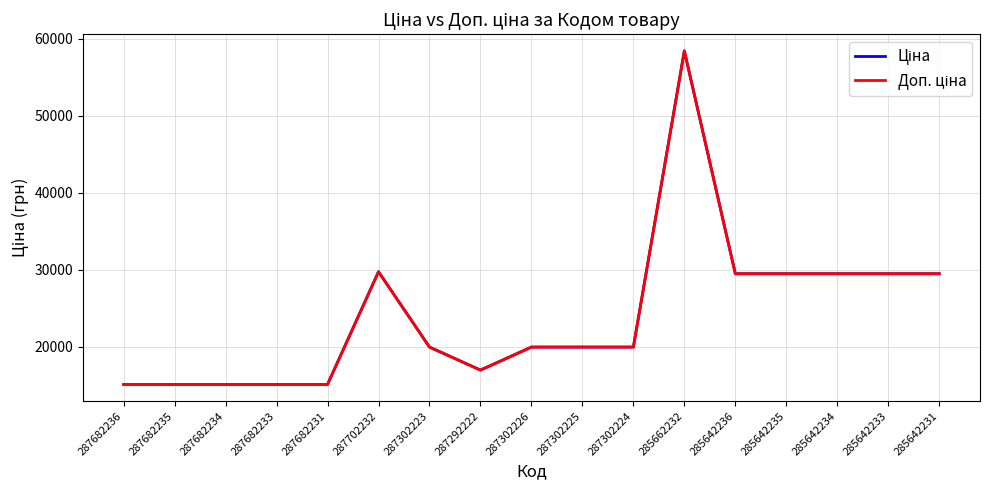

How many lines are shown in the chart?

2